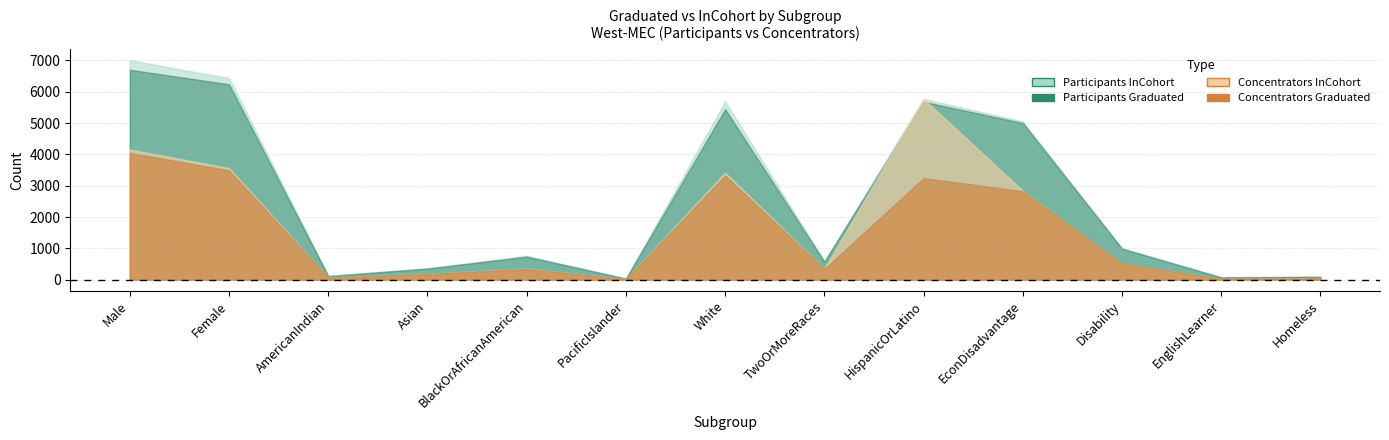

At which label does Participants_Graduated first exceed 734?

Male